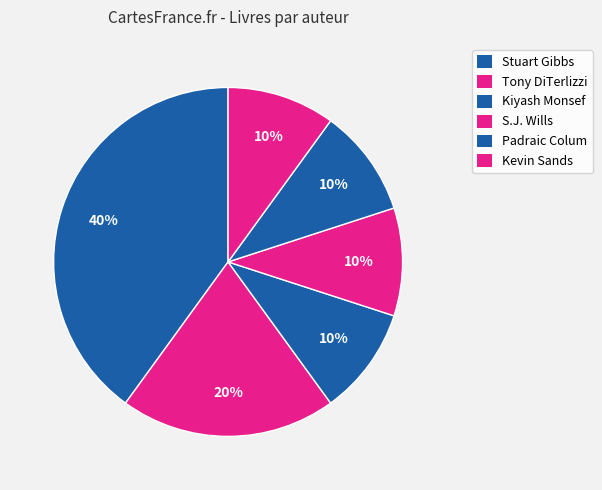

What is the largest slice in the pie chart?

Stuart Gibbs